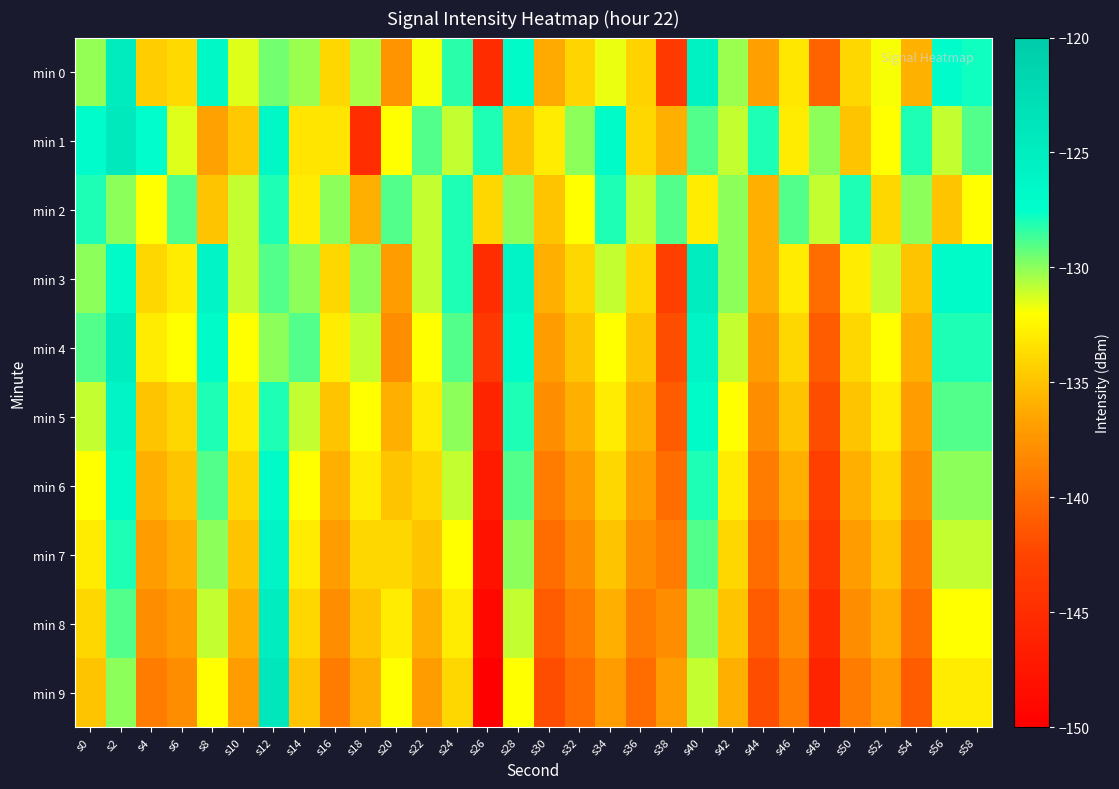

Reading right to left, extract all data points from this chart.

min 0: s58=-127.8	s56=-127.1	s54=-135.9	s52=-131.9	s50=-134.0	s48=-140.5	s46=-133.2	s44=-136.9	s42=-130.3	s40=-125.7	s38=-143.7	s36=-134.3	s34=-131.7	s32=-134.1	s30=-136.3	s28=-126.9	s26=-145.2	s24=-128.3	s22=-131.9	s20=-137.5	s18=-130.5	s16=-134.0	s14=-130.3	s12=-129.6	s10=-131.5	s8=-126.5	s6=-133.9	s4=-134.4	s2=-124.8	s0=-130.1
min 1: s58=-129.0	s56=-131.0	s54=-128.0	s52=-132.0	s50=-135.0	s48=-130.0	s46=-133.0	s44=-128.0	s42=-131.0	s40=-129.0	s38=-136.0	s36=-134.0	s34=-127.0	s32=-130.0	s30=-133.0	s28=-135.0	s26=-128.0	s24=-131.0	s22=-129.0	s20=-132.0	s18=-145.0	s16=-133.3	s14=-133.2	s12=-126.4	s10=-134.7	s8=-136.7	s6=-131.4	s4=-127.3	s2=-124.3	s0=-127.0
min 2: s58=-132.0	s56=-135.0	s54=-130.0	s52=-134.0	s50=-128.0	s48=-131.0	s46=-129.0	s44=-136.0	s42=-130.0	s40=-133.0	s38=-129.0	s36=-131.0	s34=-128.0	s32=-132.0	s30=-135.0	s28=-130.0	s26=-134.0	s24=-128.0	s22=-131.0	s20=-129.0	s18=-136.0	s16=-130.0	s14=-133.0	s12=-128.0	s10=-131.0	s8=-135.0	s6=-129.0	s4=-132.0	s2=-130.0	s0=-128.0
min 3: s58=-127.0	s56=-127.0	s54=-135.0	s52=-131.0	s50=-133.0	s48=-140.0	s46=-133.0	s44=-136.0	s42=-130.0	s40=-125.0	s38=-143.0	s36=-134.0	s34=-131.0	s32=-134.0	s30=-136.0	s28=-126.0	s26=-145.0	s24=-128.0	s22=-131.0	s20=-137.0	s18=-130.0	s16=-134.0	s14=-130.0	s12=-129.0	s10=-131.0	s8=-126.0	s6=-133.0	s4=-134.0	s2=-127.0	s0=-130.0
min 4: s58=-128.0	s56=-128.0	s54=-136.0	s52=-132.0	s50=-134.0	s48=-141.0	s46=-134.0	s44=-137.0	s42=-131.0	s40=-126.0	s38=-142.0	s36=-135.0	s34=-132.0	s32=-135.0	s30=-137.0	s28=-127.0	s26=-144.0	s24=-129.0	s22=-132.0	s20=-138.0	s18=-131.0	s16=-133.0	s14=-129.0	s12=-130.0	s10=-132.0	s8=-127.0	s6=-132.0	s4=-133.0	s2=-125.0	s0=-129.0
min 5: s58=-129.0	s56=-129.0	s54=-137.0	s52=-133.0	s50=-135.0	s48=-142.0	s46=-135.0	s44=-138.0	s42=-132.0	s40=-127.0	s38=-141.0	s36=-136.0	s34=-133.0	s32=-136.0	s30=-138.0	s28=-128.0	s26=-146.0	s24=-130.0	s22=-133.0	s20=-136.0	s18=-132.0	s16=-135.0	s14=-131.0	s12=-128.0	s10=-133.0	s8=-128.0	s6=-134.0	s4=-135.0	s2=-126.0	s0=-131.0
min 6: s58=-130.0	s56=-130.0	s54=-138.0	s52=-134.0	s50=-136.0	s48=-143.0	s46=-136.0	s44=-139.0	s42=-133.0	s40=-128.0	s38=-140.0	s36=-137.0	s34=-134.0	s32=-137.0	s30=-139.0	s28=-129.0	s26=-147.0	s24=-131.0	s22=-134.0	s20=-135.0	s18=-133.0	s16=-136.0	s14=-132.0	s12=-127.0	s10=-134.0	s8=-129.0	s6=-135.0	s4=-136.0	s2=-127.0	s0=-132.0
min 7: s58=-131.0	s56=-131.0	s54=-139.0	s52=-135.0	s50=-137.0	s48=-144.0	s46=-137.0	s44=-140.0	s42=-134.0	s40=-129.0	s38=-139.0	s36=-138.0	s34=-135.0	s32=-138.0	s30=-140.0	s28=-130.0	s26=-148.0	s24=-132.0	s22=-135.0	s20=-134.0	s18=-134.0	s16=-137.0	s14=-133.0	s12=-126.0	s10=-135.0	s8=-130.0	s6=-136.0	s4=-137.0	s2=-128.0	s0=-133.0
min 8: s58=-132.0	s56=-132.0	s54=-140.0	s52=-136.0	s50=-138.0	s48=-145.0	s46=-138.0	s44=-141.0	s42=-135.0	s40=-130.0	s38=-138.0	s36=-139.0	s34=-136.0	s32=-139.0	s30=-141.0	s28=-131.0	s26=-149.0	s24=-133.0	s22=-136.0	s20=-133.0	s18=-135.0	s16=-138.0	s14=-134.0	s12=-125.0	s10=-136.0	s8=-131.0	s6=-137.0	s4=-138.0	s2=-129.0	s0=-134.0
min 9: s58=-133.0	s56=-133.0	s54=-141.0	s52=-137.0	s50=-139.0	s48=-146.0	s46=-139.0	s44=-142.0	s42=-136.0	s40=-131.0	s38=-137.0	s36=-140.0	s34=-137.0	s32=-140.0	s30=-142.0	s28=-132.0	s26=-150.0	s24=-134.0	s22=-137.0	s20=-132.0	s18=-136.0	s16=-139.0	s14=-135.0	s12=-124.0	s10=-137.0	s8=-132.0	s6=-138.0	s4=-139.0	s2=-130.0	s0=-135.0